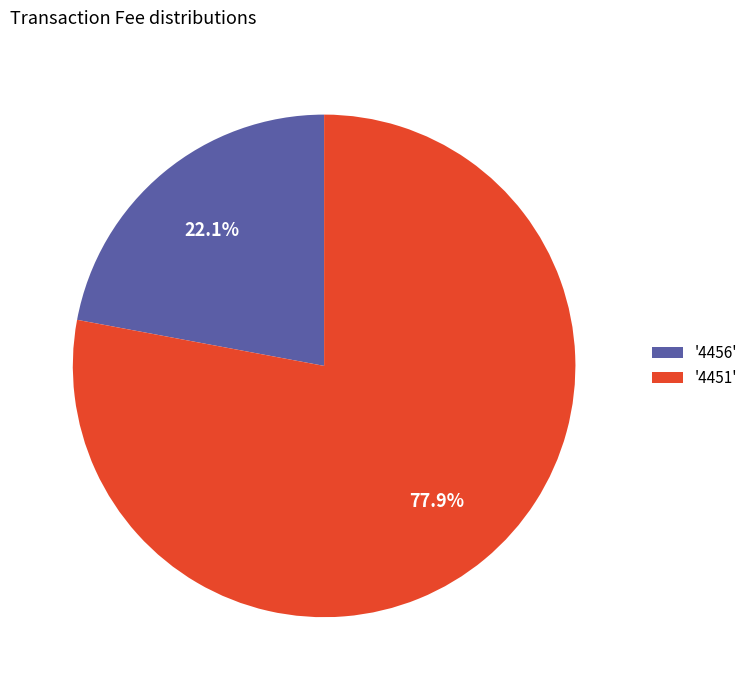

Is '4451' the majority of the pie?

Yes